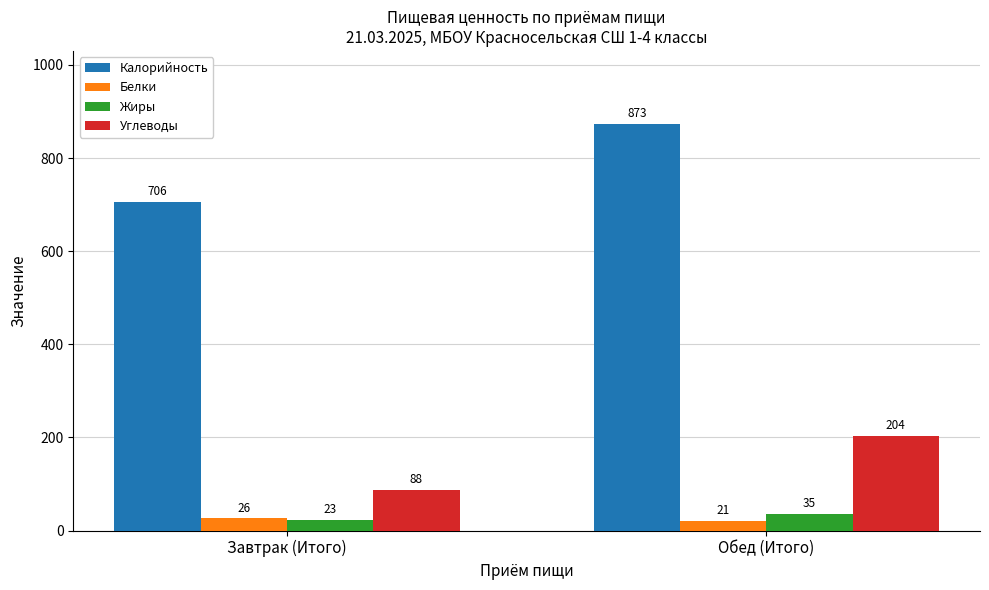

How many data points does each series have?

2